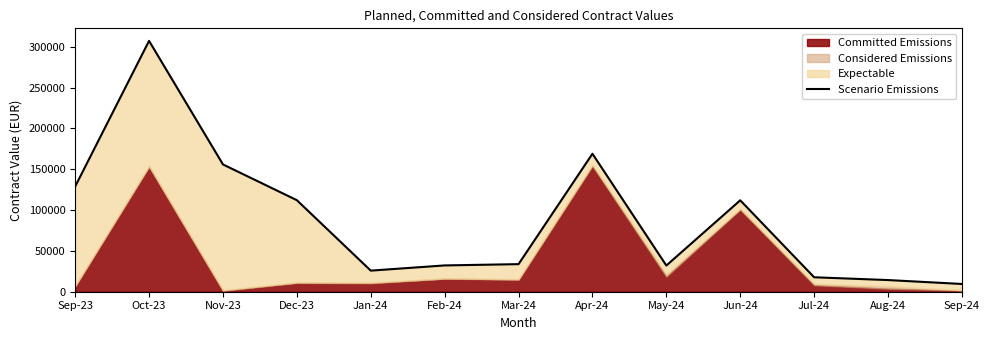

Which category has the highest value across all series?

Oct-23